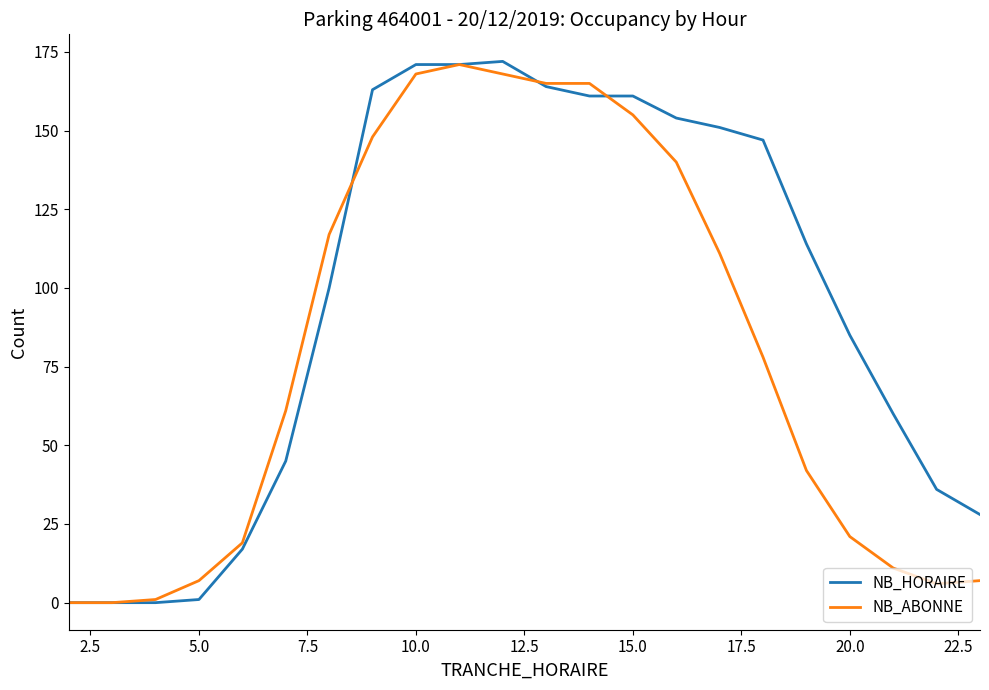

Rank the series by their average value, from lowest to highest.

NB_ABONNE, NB_HORAIRE